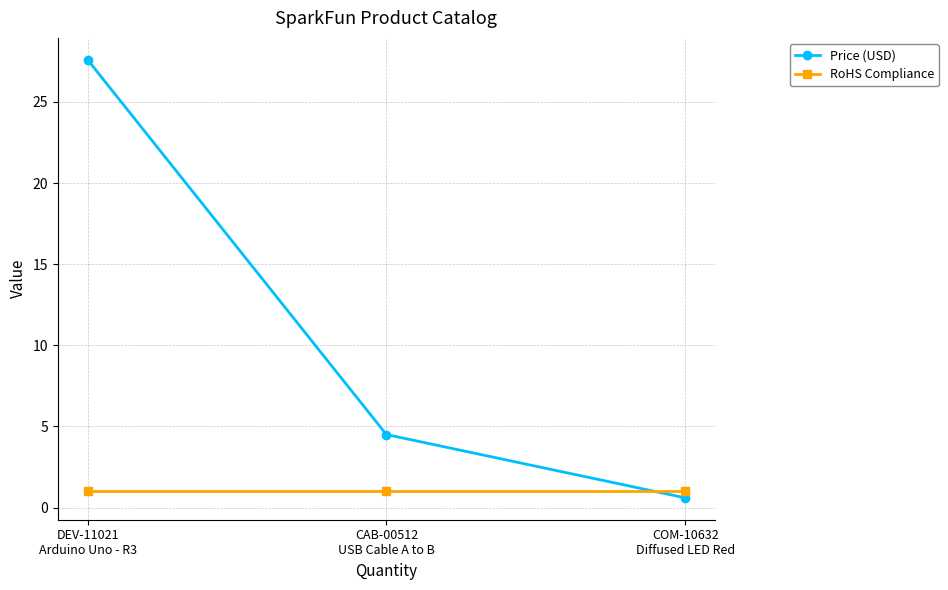

What is the sum of the RoHS Compliance values at DEV-11021
Arduino Uno - R3 and CAB-00512
USB Cable A to B?

2.0